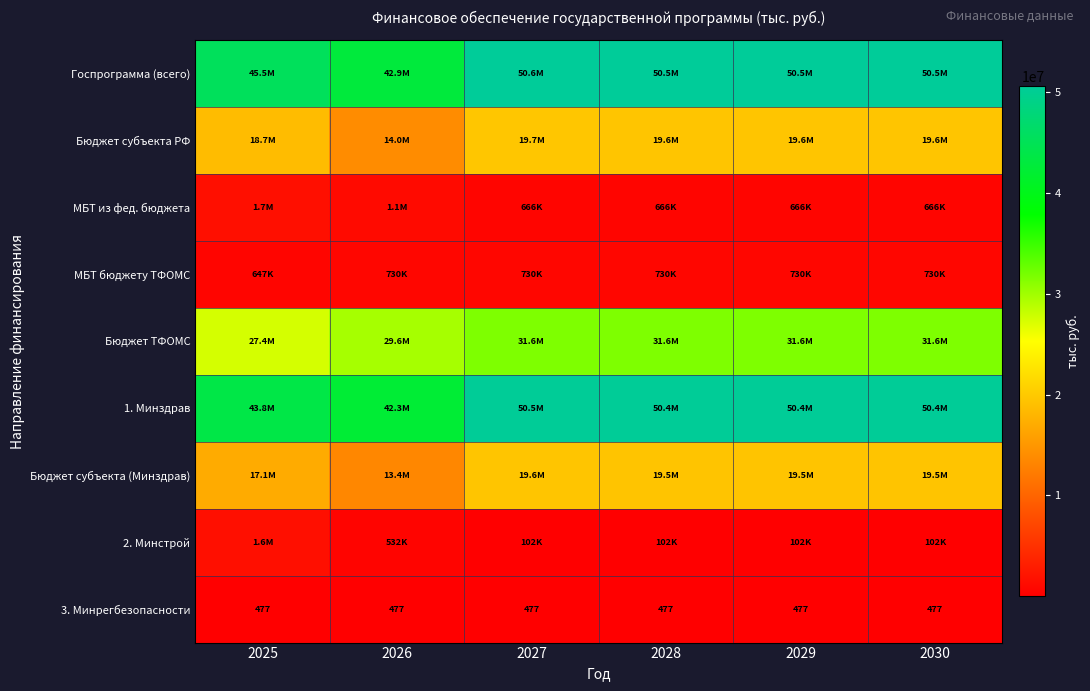

Count the number of categories in the chart.

6